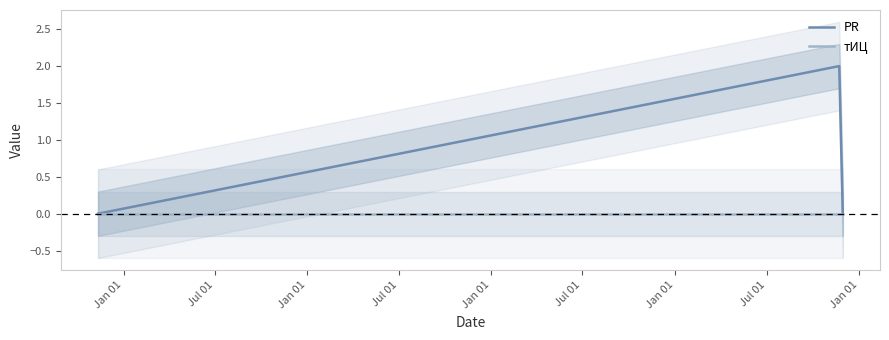

The тИЦ series shows 0 at Jan 01. True or false?

True